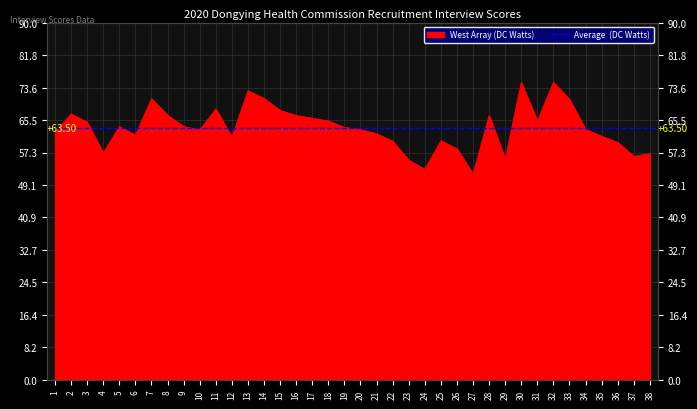

Which has a higher value, 10 or 3?

3